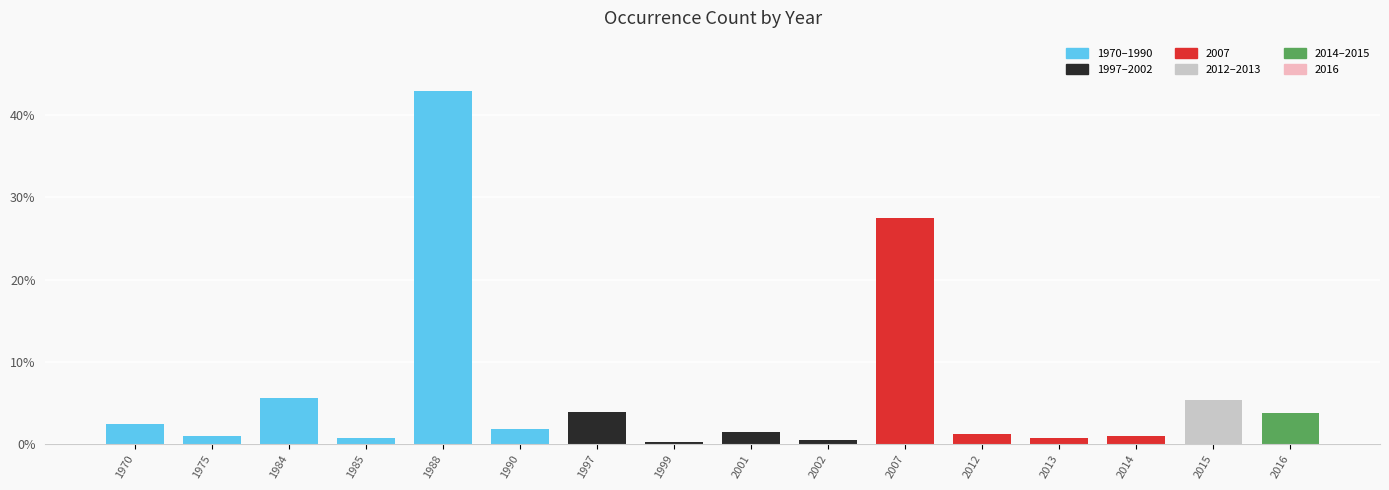

Does the chart contain stacked bars?

No